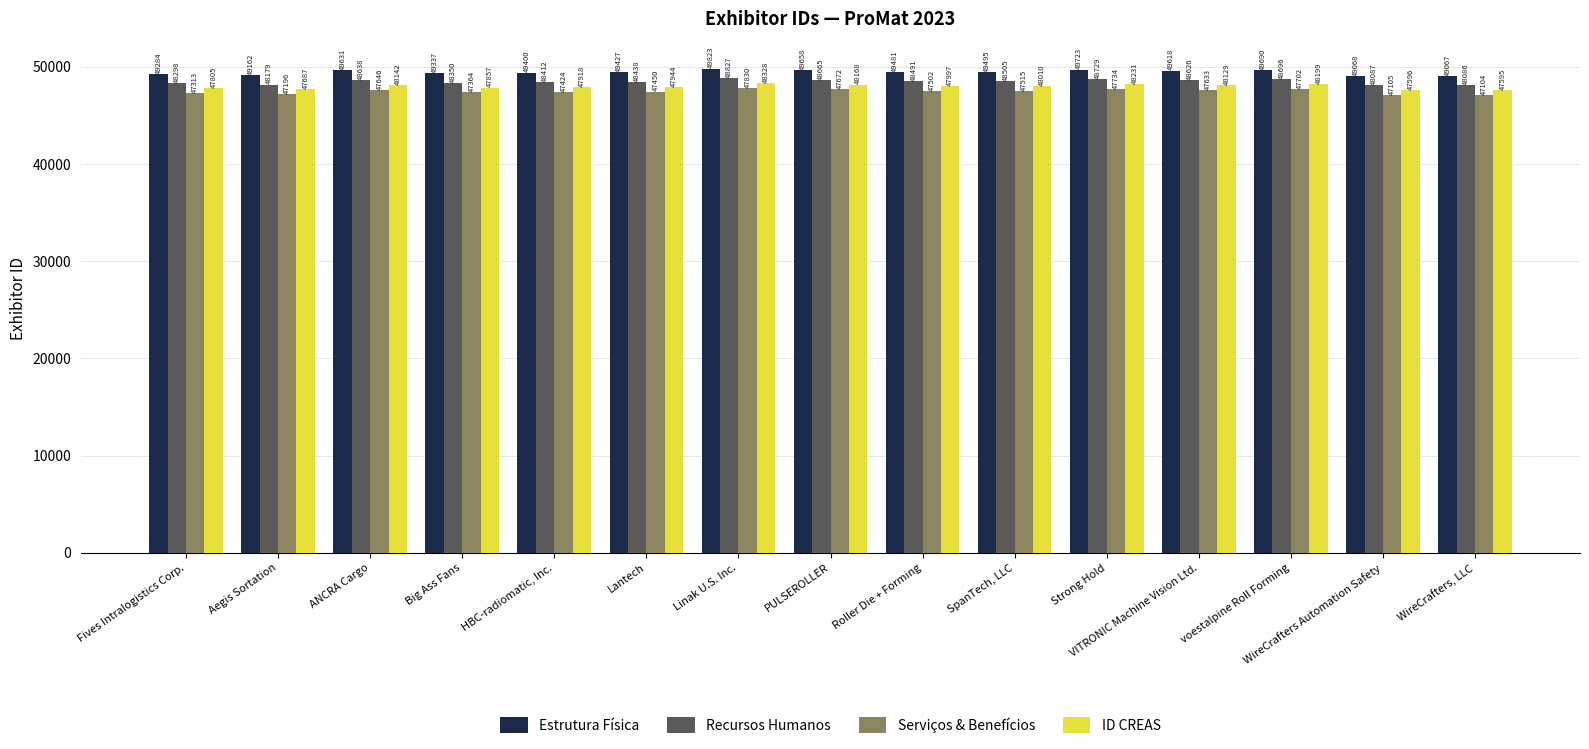

The Recursos Humanos series shows 78917.6 at SpanTech, LLC. True or false?

False